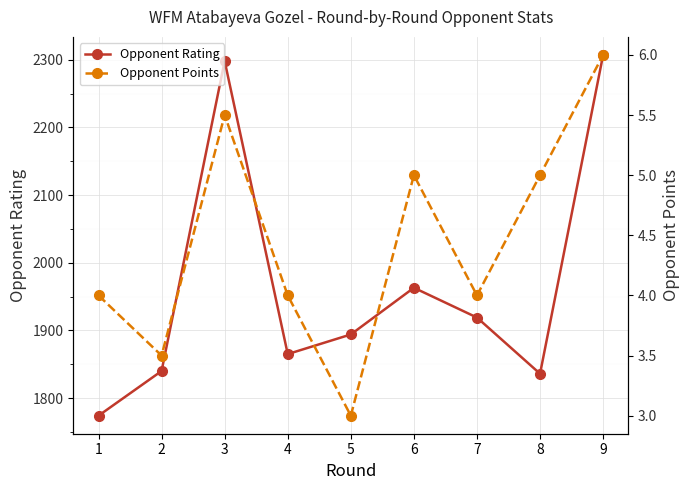

What are all the series names shown in the legend?

Opponent Rating, Opponent Points